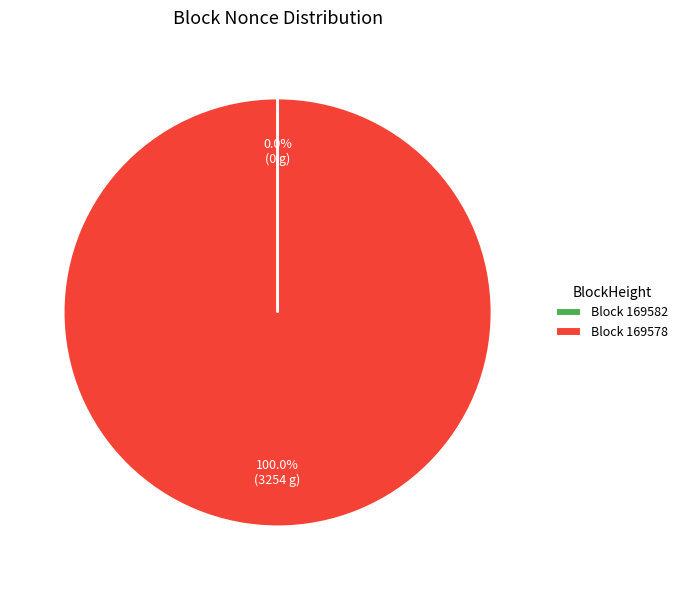

Which slice is the largest?

Block 169578